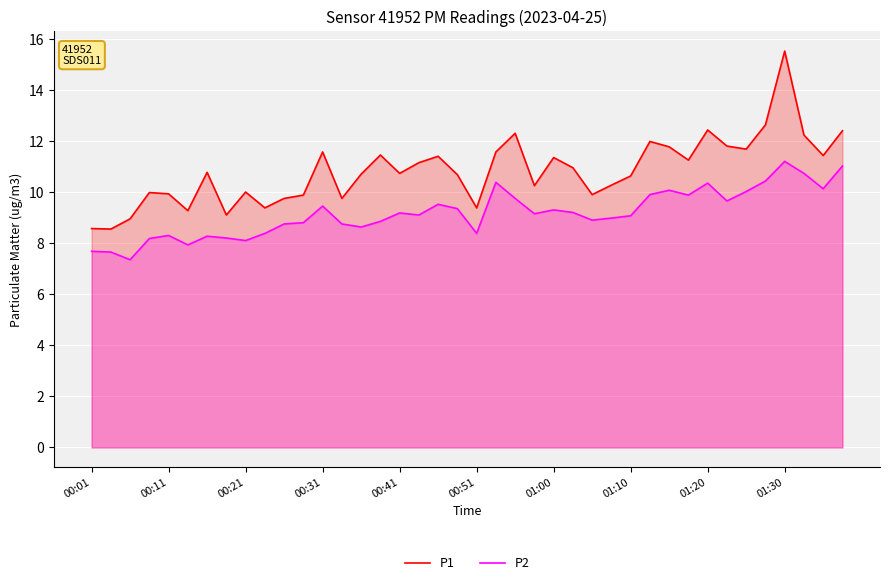

How many data points in P2 are above 9?

22